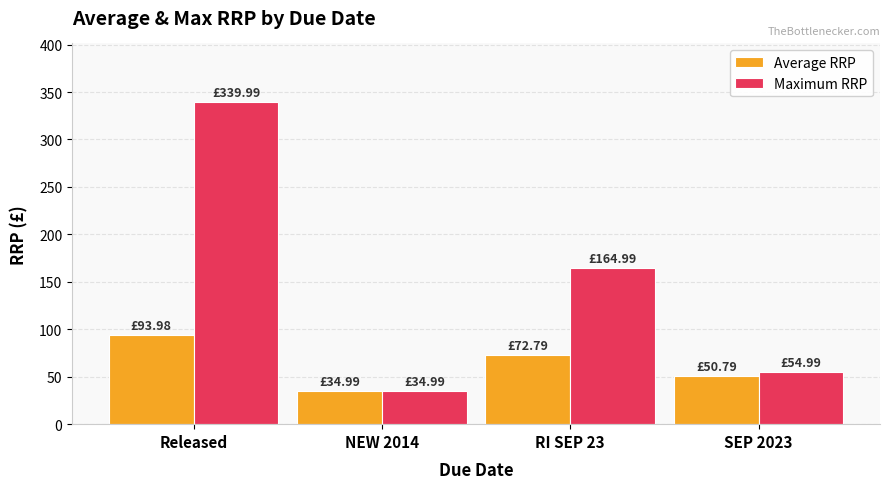

What is the label of the 4th bar from the left?

SEP 2023